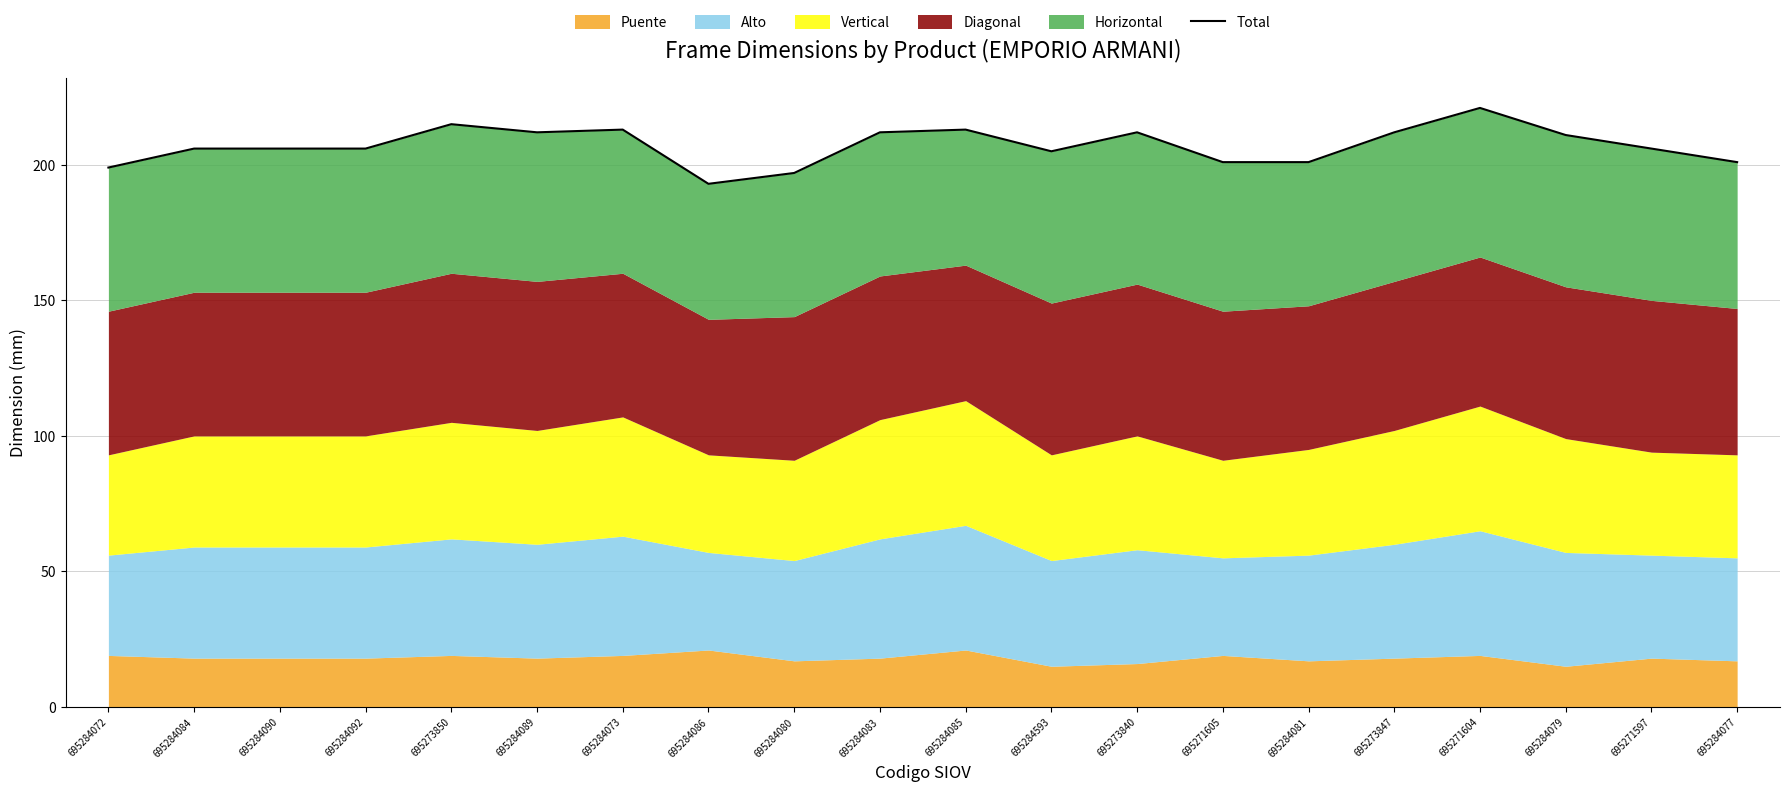

Does the chart have visible grid lines?

Yes